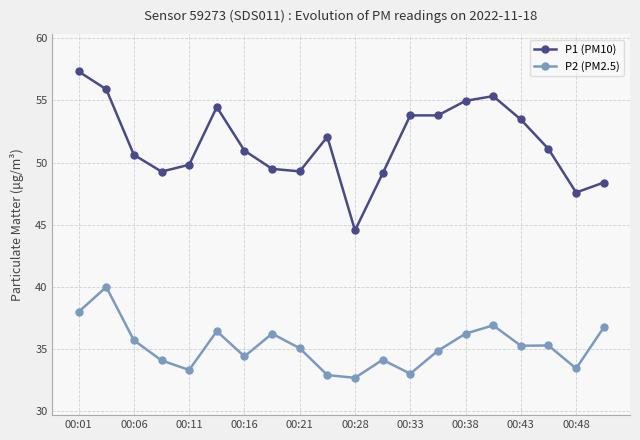

At how many categories does at least one series exceed 35?

20